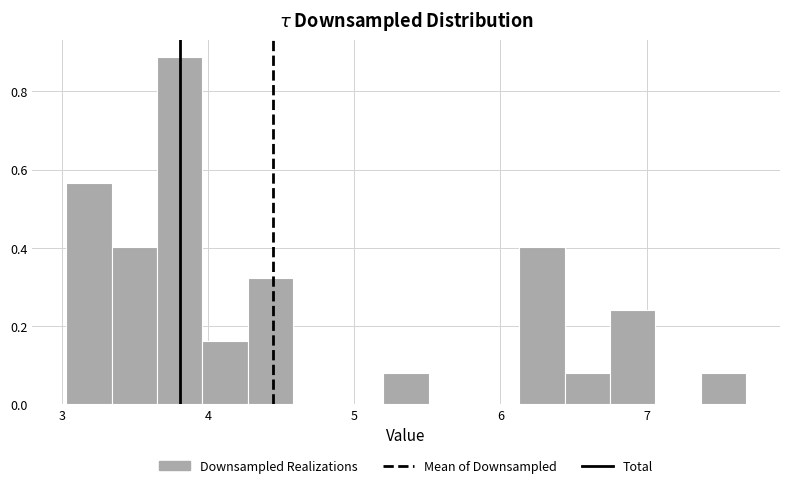

Around what value on the x-axis is the tallest bar? Give the approximate position of its centre, as read against the axis.

3.8